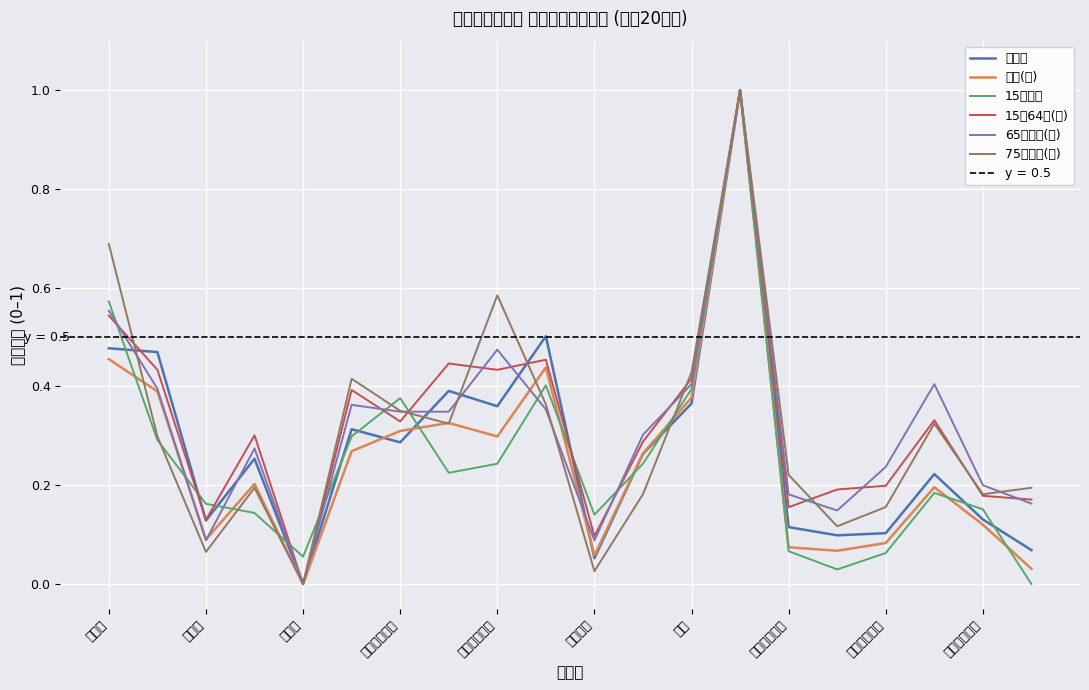

What is the difference between the maximum and minimum values in the 世帯数 series?

1.0